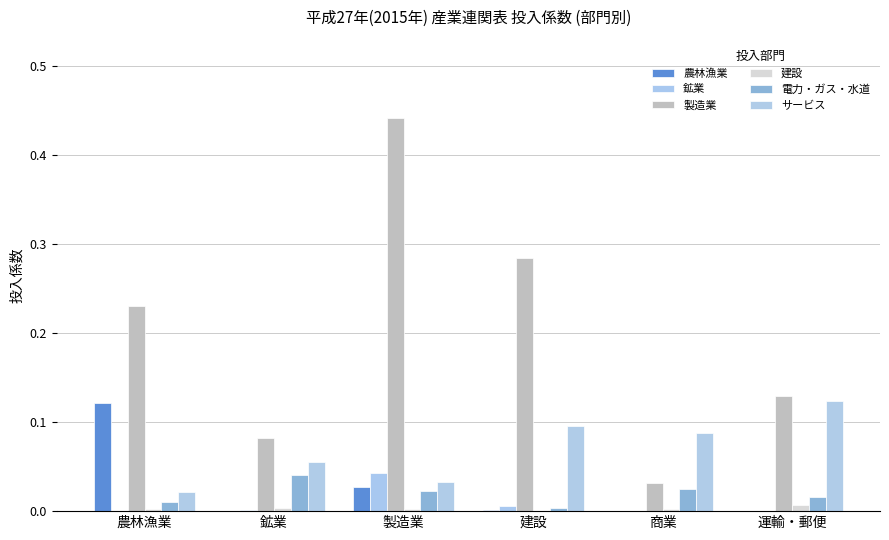

How many groups of bars are there?

6